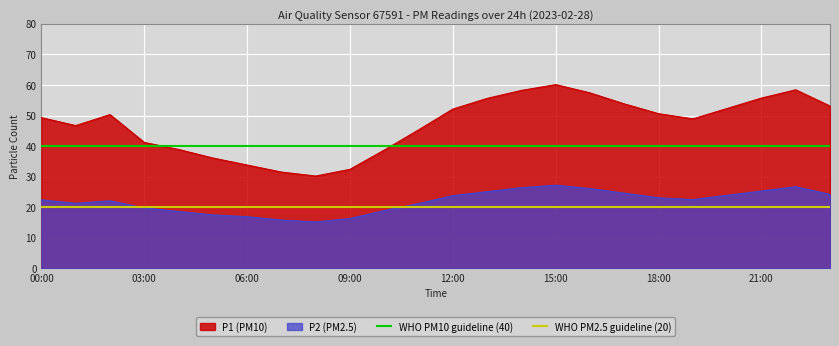

True or false: P2 (PM2.5) has a value of 19.8 at 03:00.

True